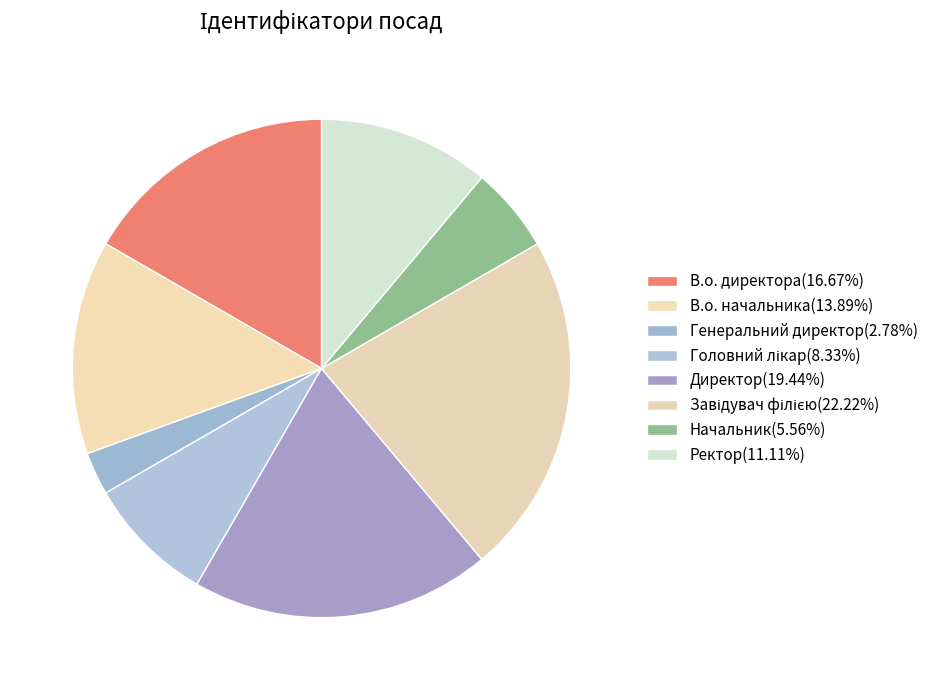

Combined, what portion of the pie is Головний лікар and В.о. директора?

25.0%